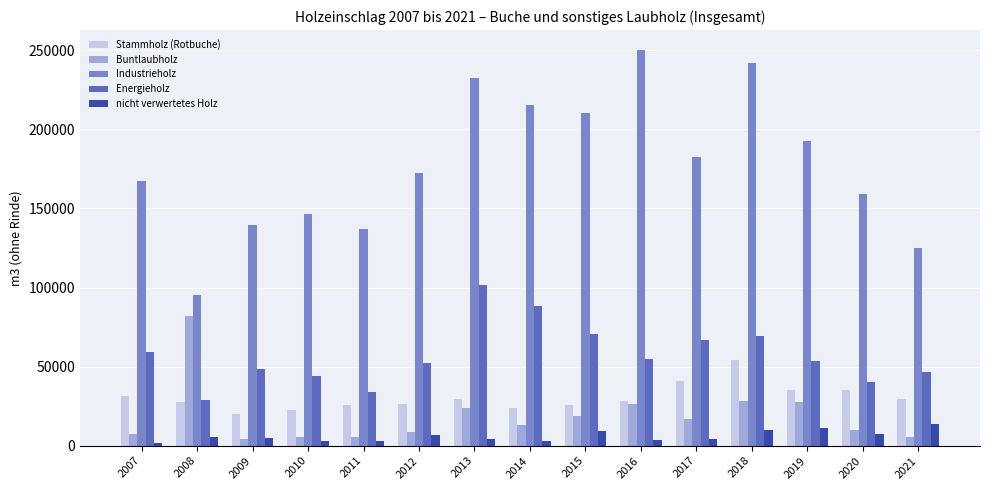

Which series has the widest spread of values?

Industrieholz